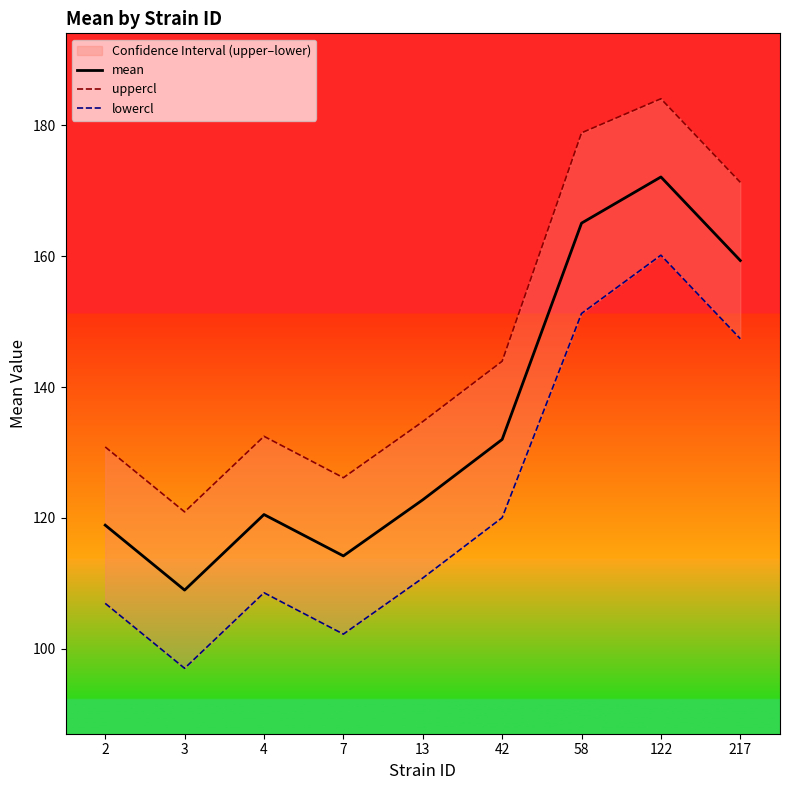

Rank the series by their average value, from highest to lowest.

uppercl, mean, lowercl